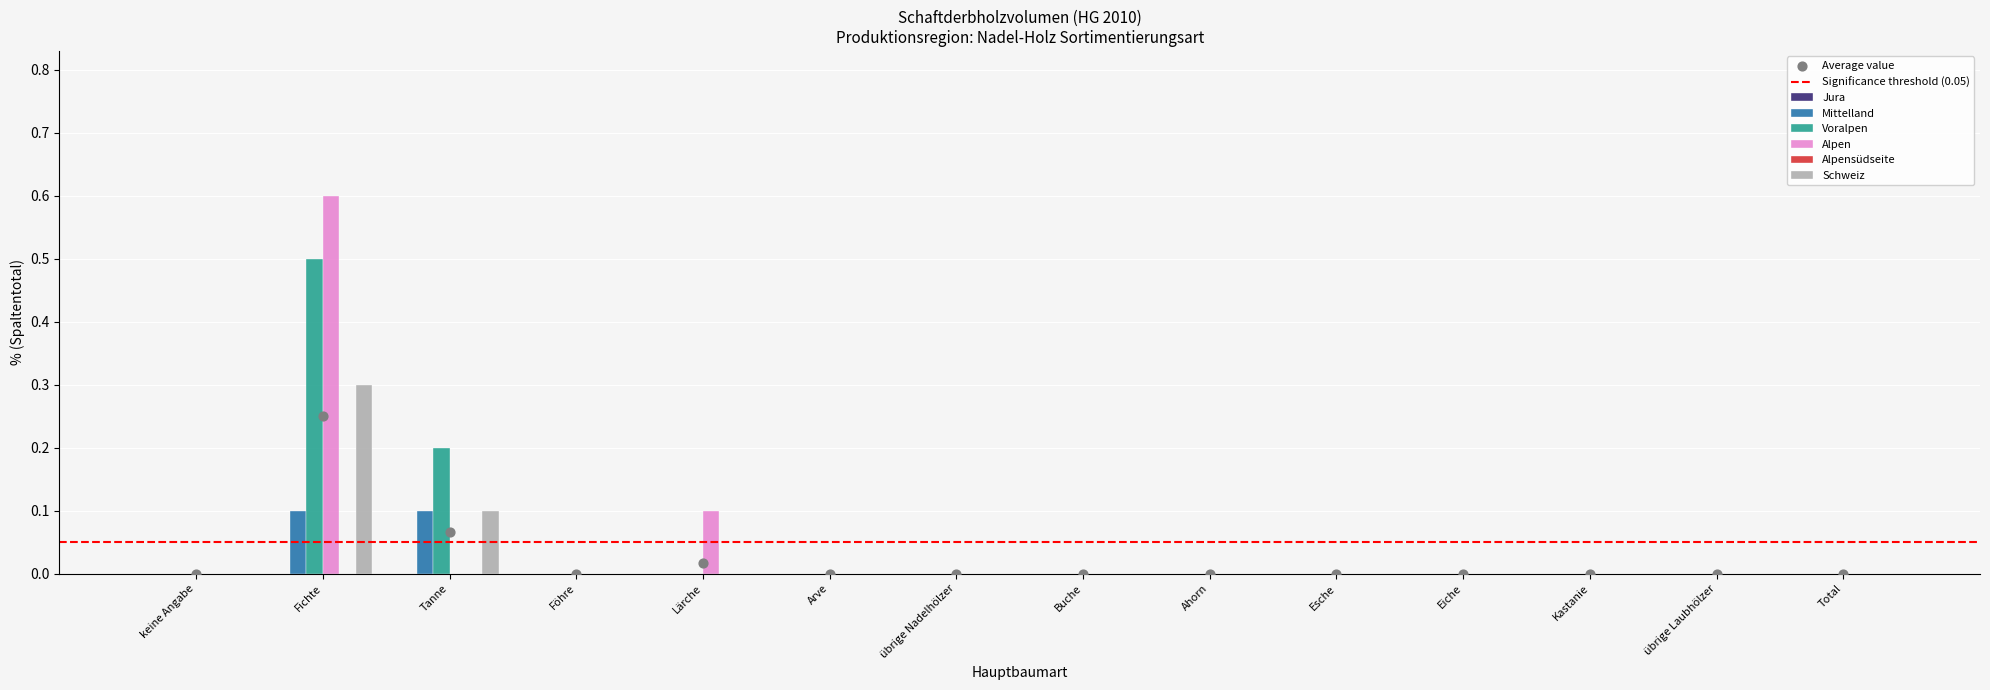

What is the sum of all Schweiz values?

0.4